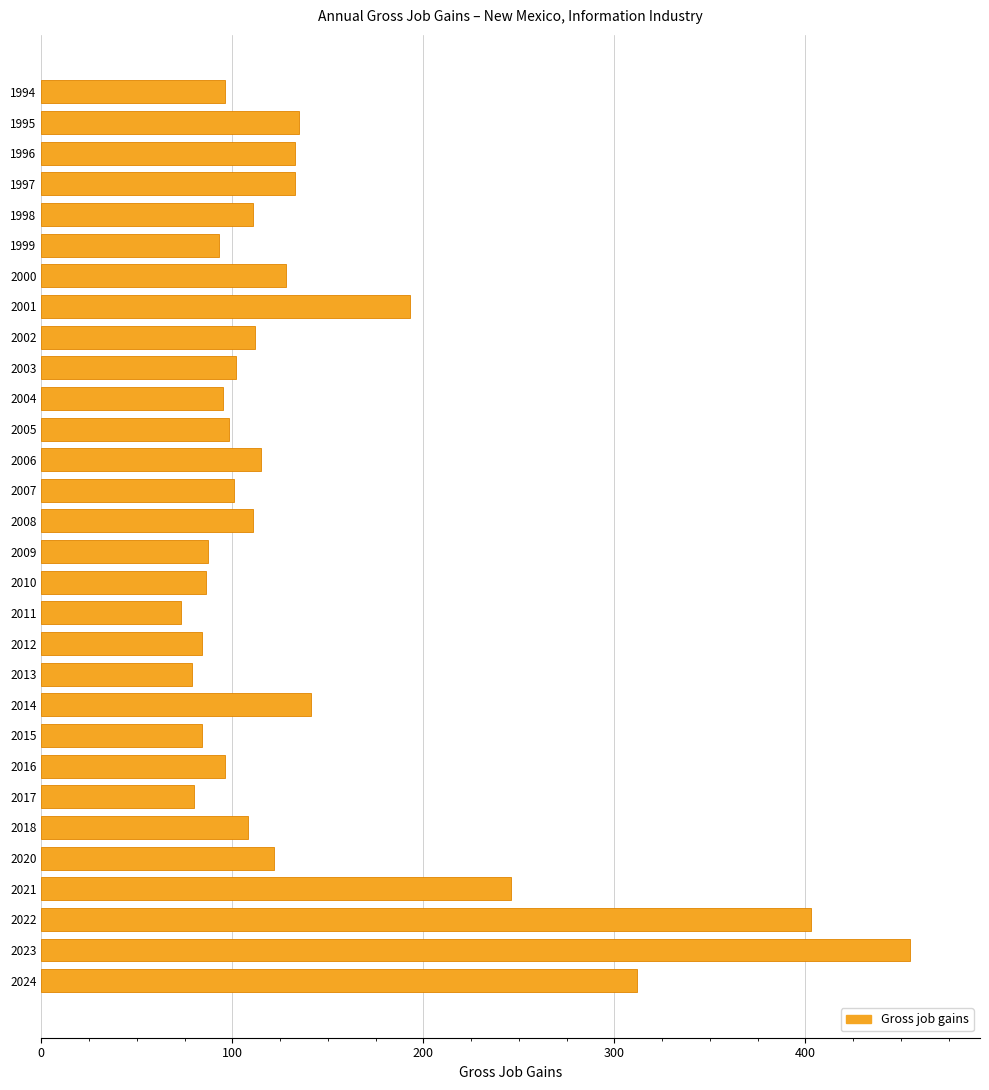

What is the average value?

140